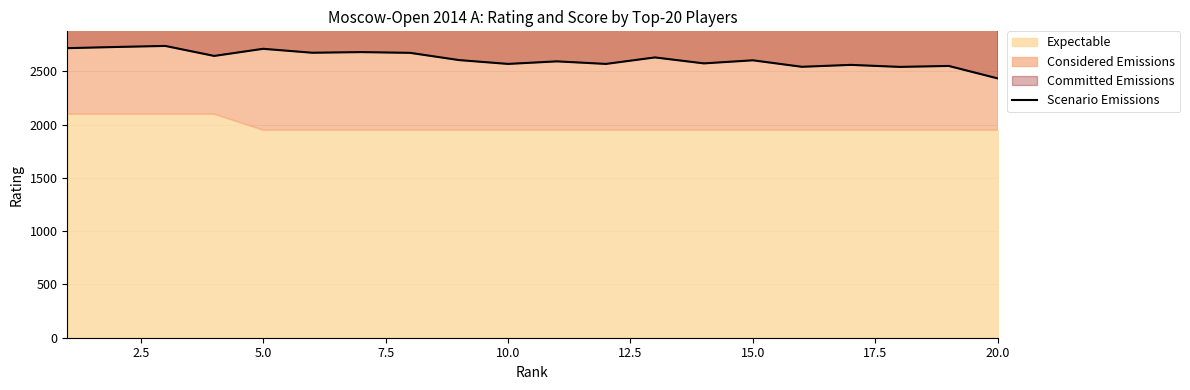

What is the minimum value shown in the chart?

2435